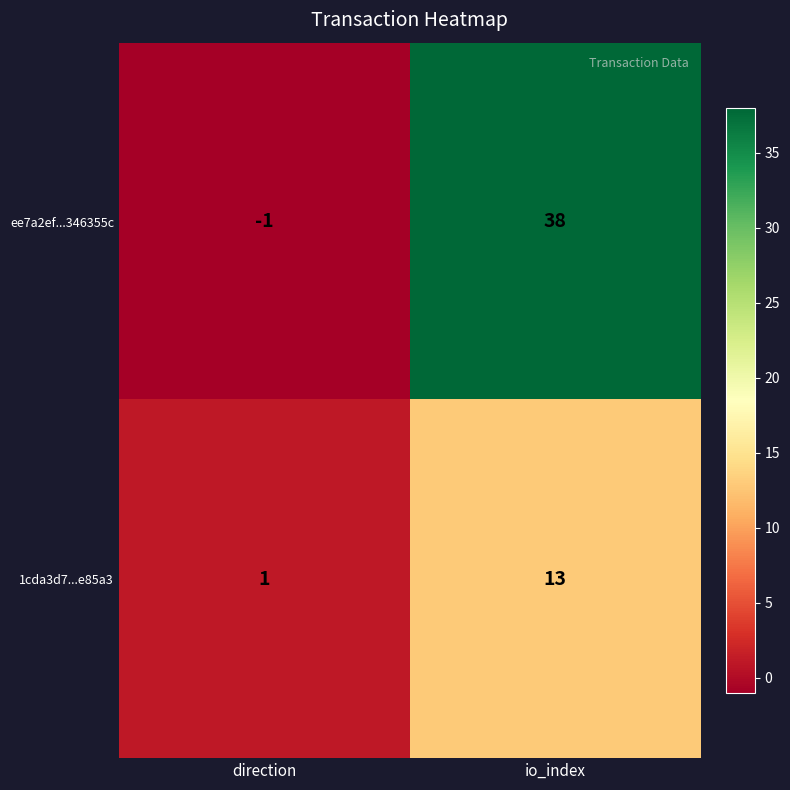

What is the spread (max minus min) of values at io_index?

25